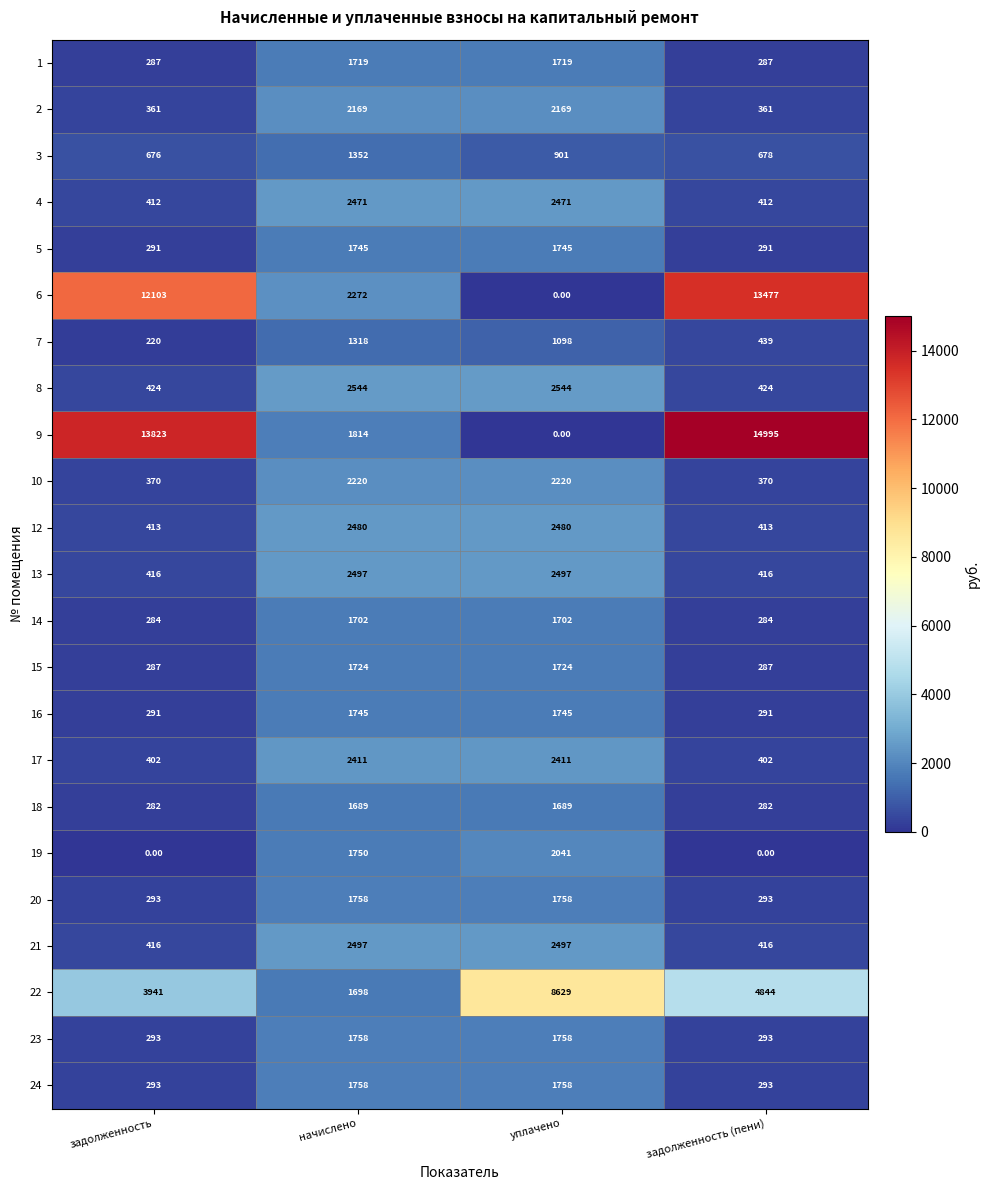

At which category is the sum across all series the highest?

уплачено